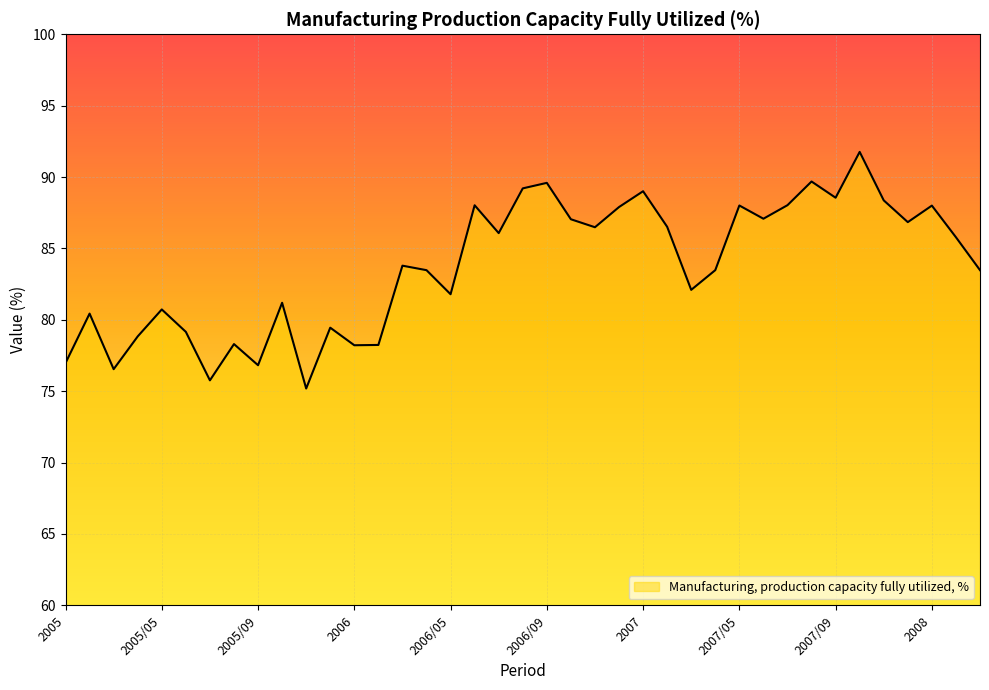

What is the maximum value shown in the chart?

91.8